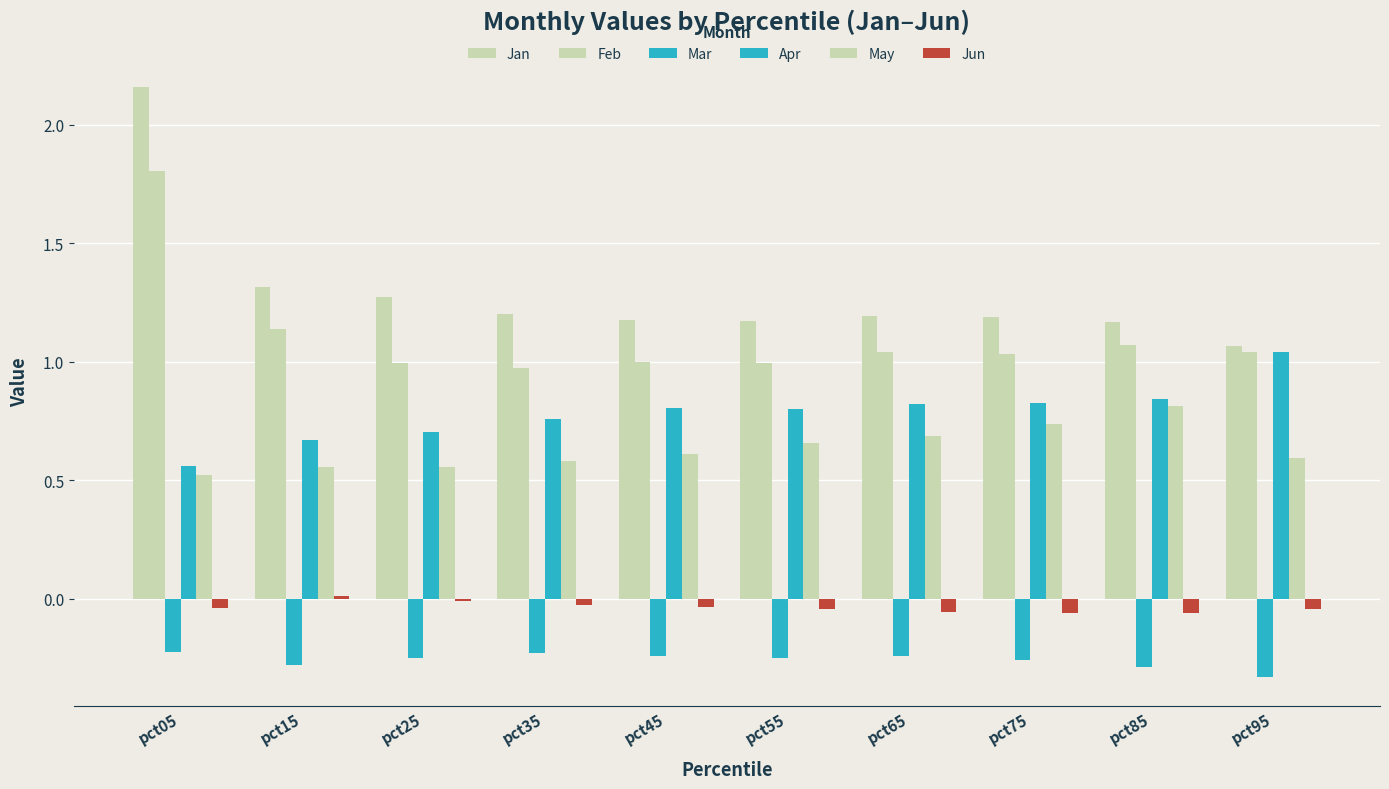

Does the chart contain stacked bars?

No